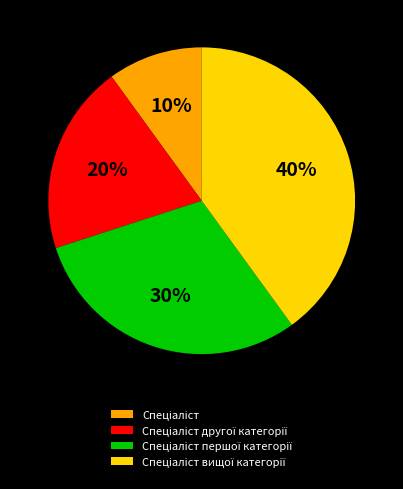

To the nearest percent, what is the difference between the largest and smallest slice percentages?

30%